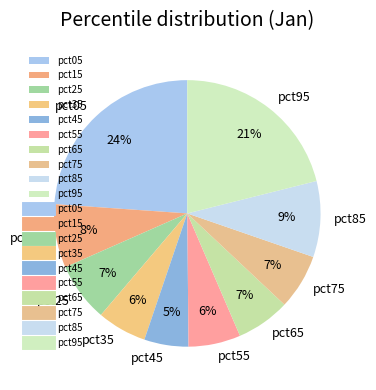

Which slice is the smallest?

pct45